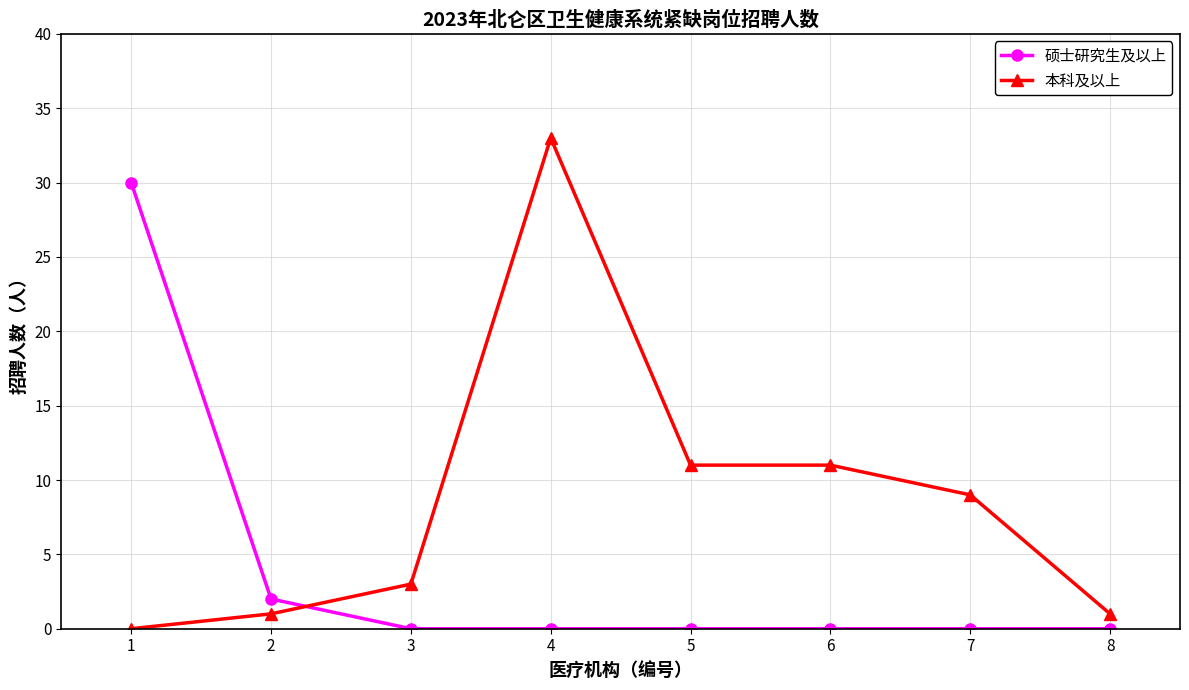

Rank the series at 1 from highest to lowest value.

硕士研究生及以上, 本科及以上